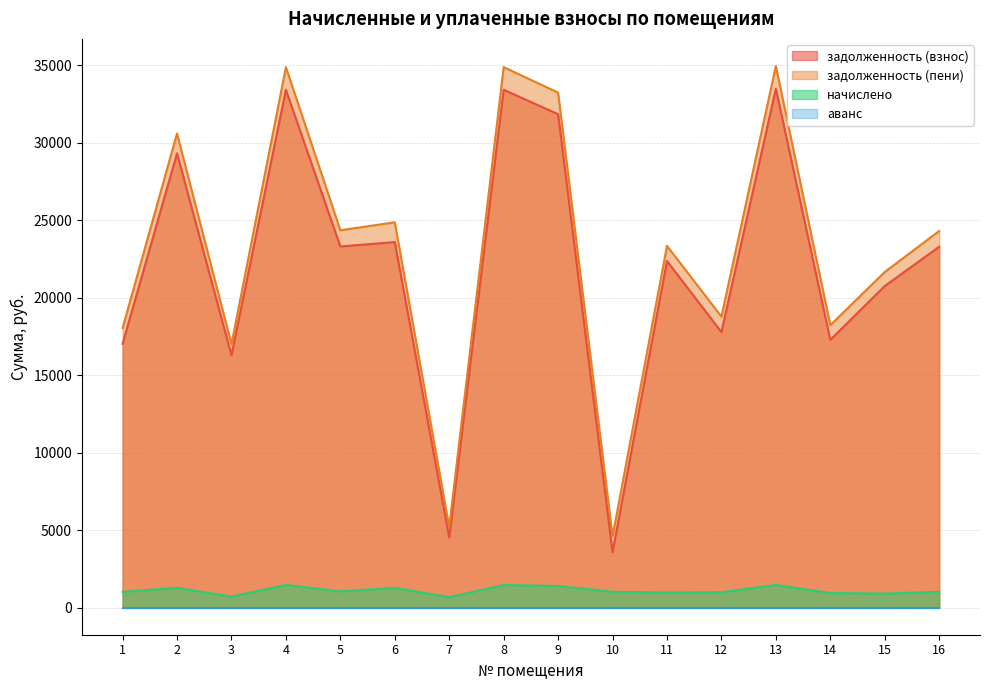

Where is the first local maximum for начислено?

2